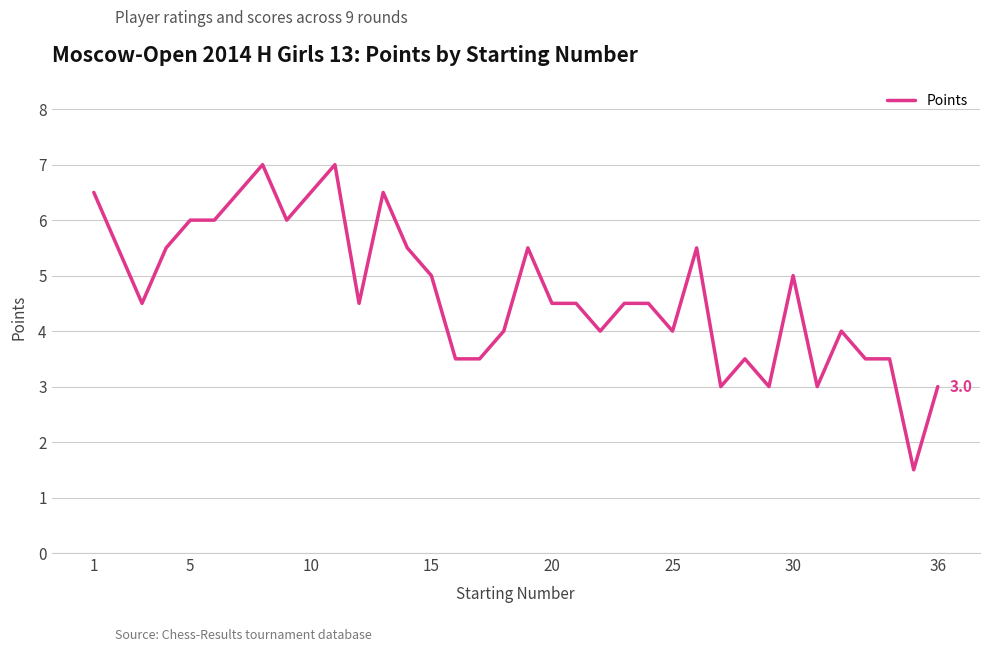

What is the difference between the maximum and minimum values?

5.5